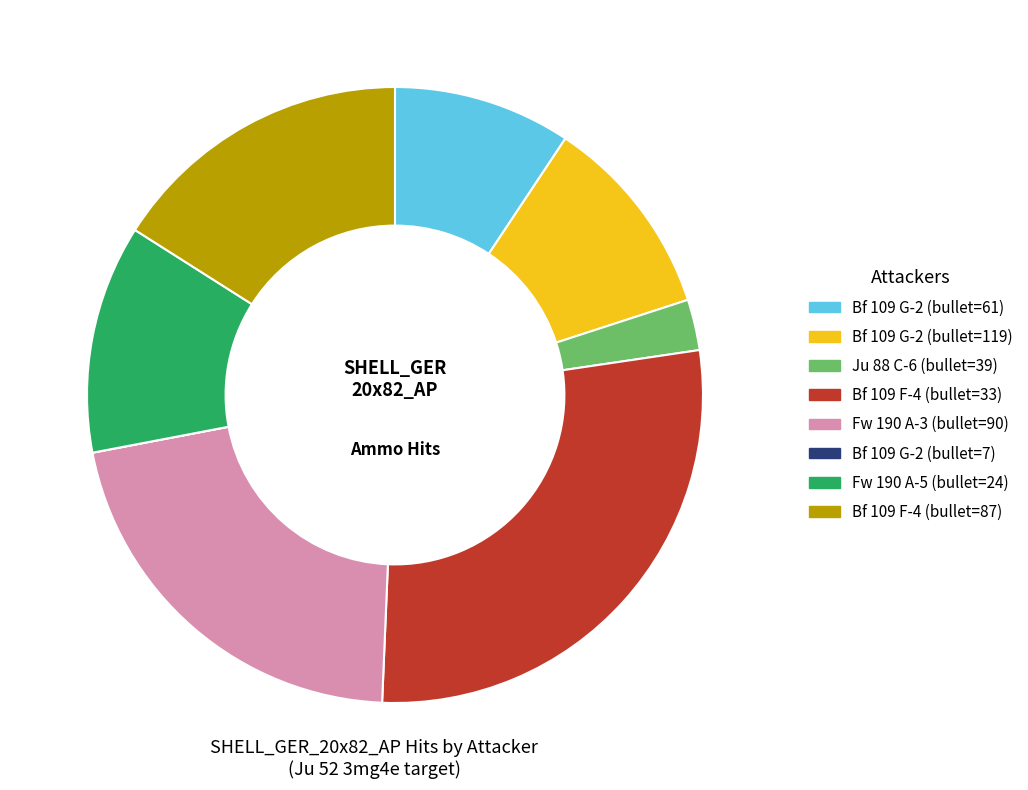

Is there a majority slice in this chart?

No